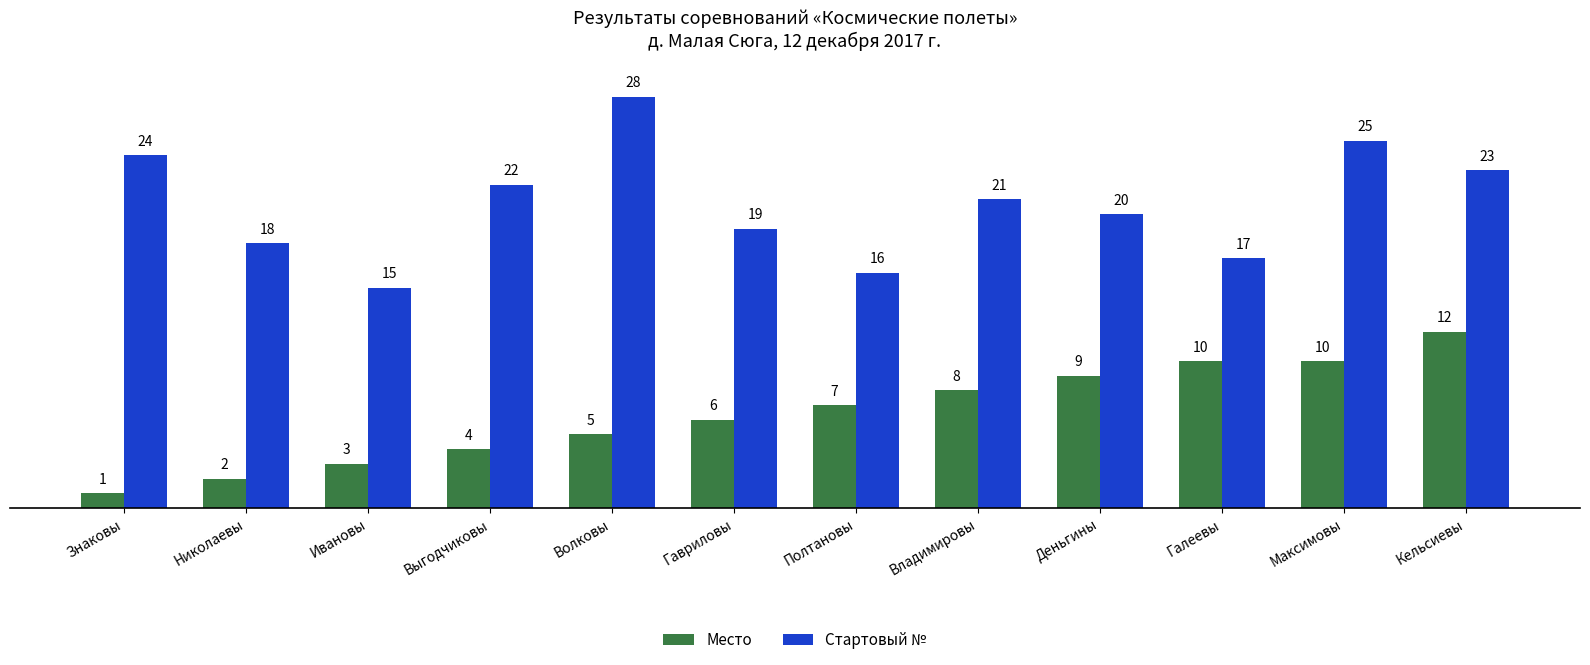

What is the spread (max minus min) of values at Ивановы?

12